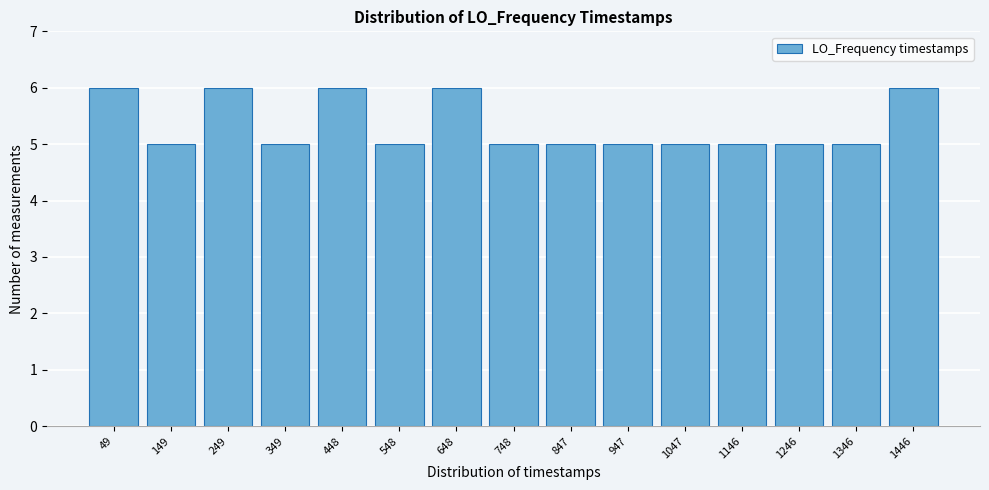

Reading left to right, extract all data points from this chart.

6	5	6	5	6	5	6	5	5	5	5	5	5	5	6